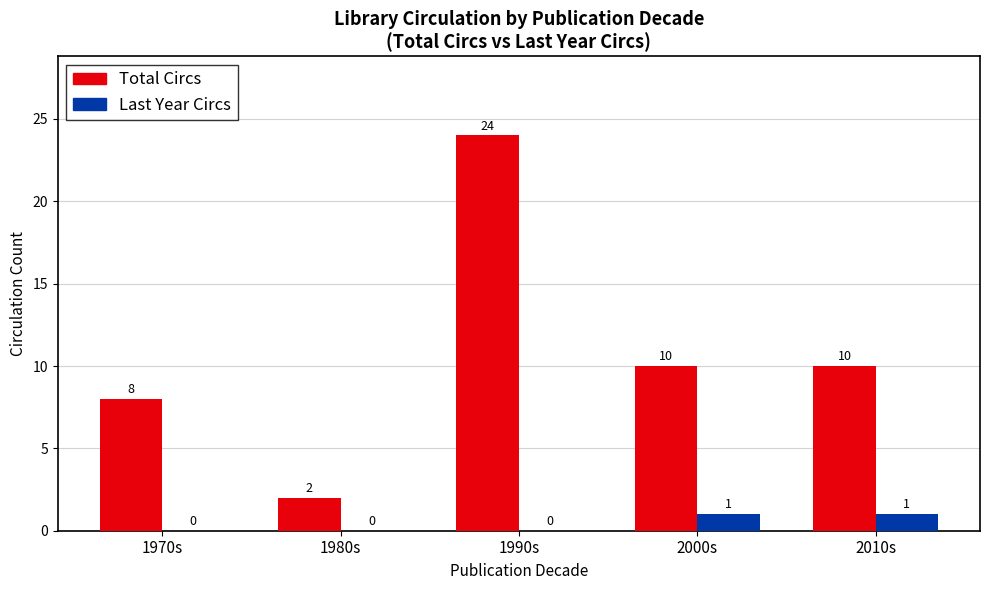

Is it true that Total Circs equals 6 at 2000s?

False